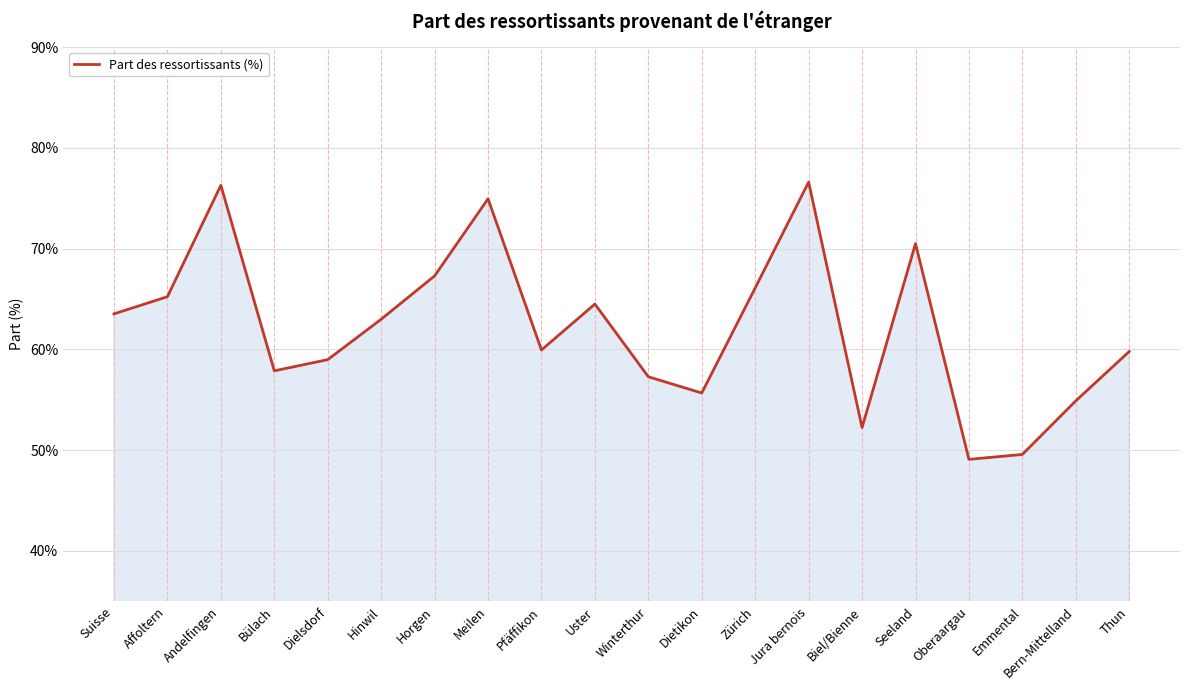

The chart shows a value of 54.9 at Bern-Mittelland. True or false?

True